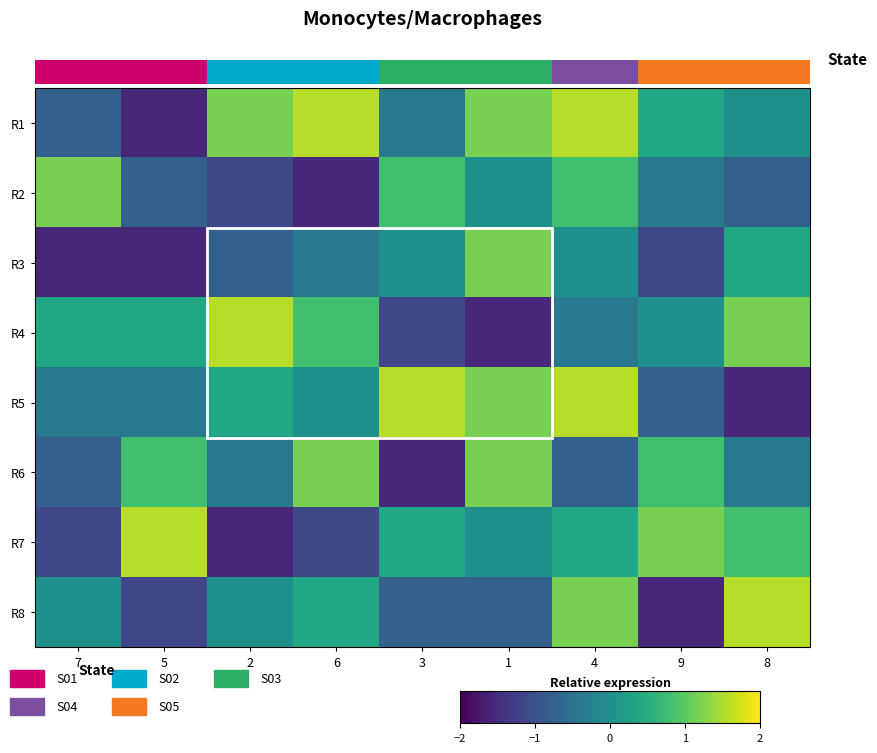

Is the value of R2 at 6 greater than the value of R5 at 8?

No